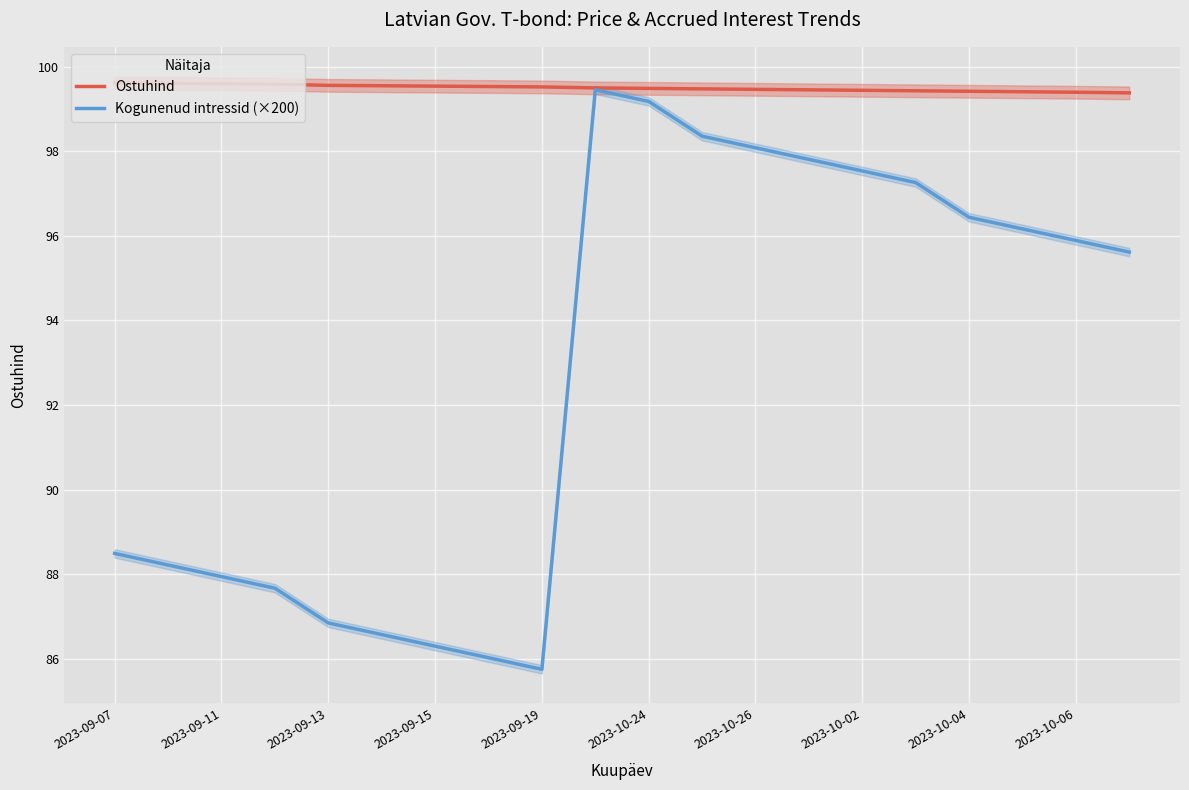

Which series has the largest total across all categories?

Ostuhind